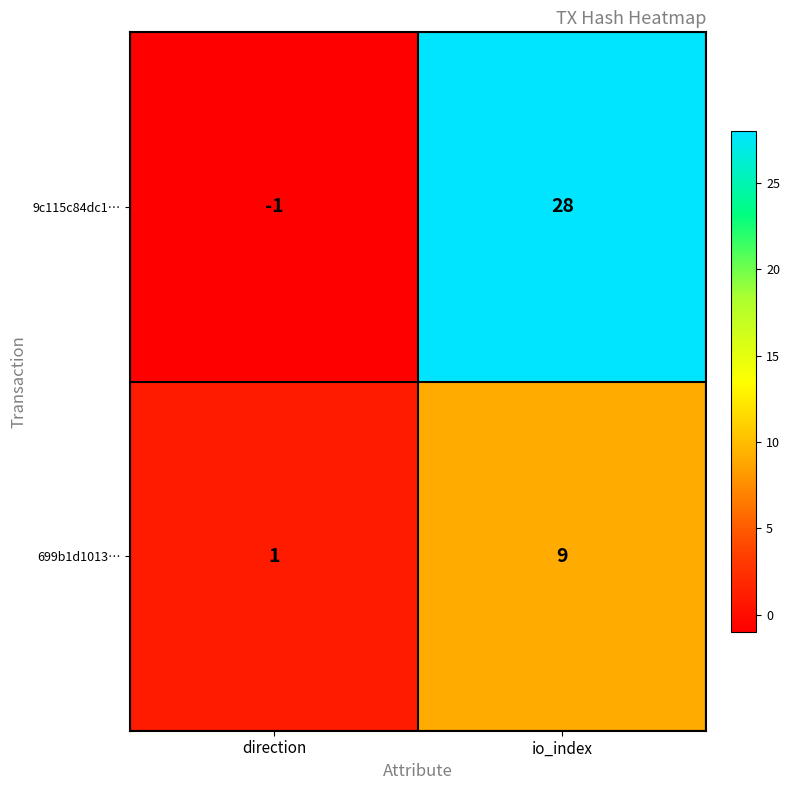

What is the difference between the maximum and minimum values in the 9c115c84dc1… series?

29